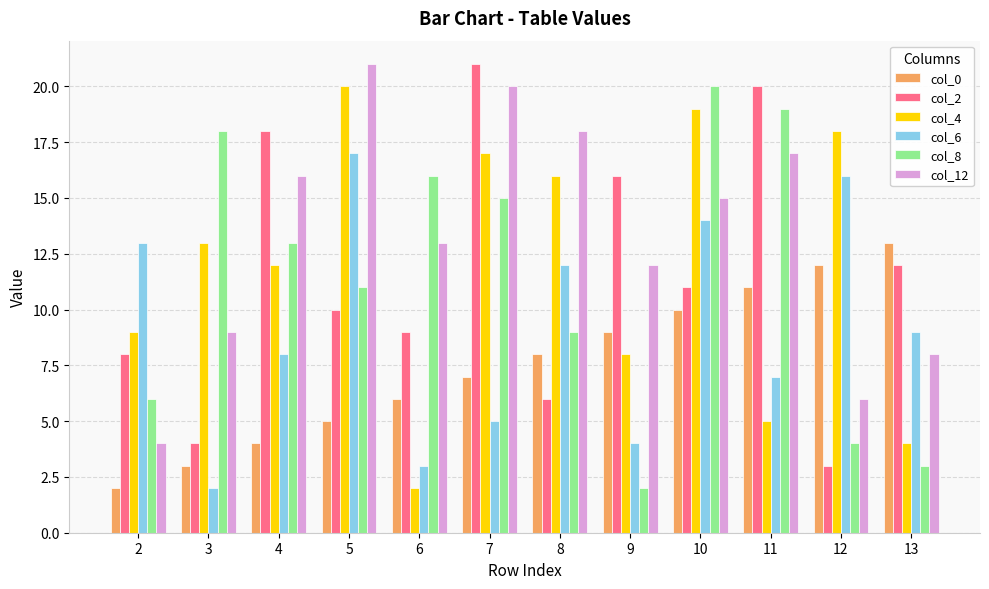

Is it true that col_12 equals 13 at 6?

True